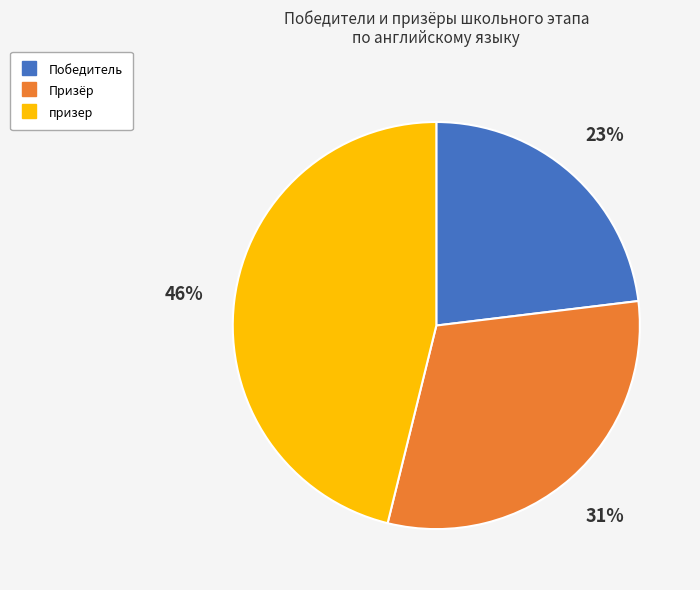

How many slices are in this pie chart?

3